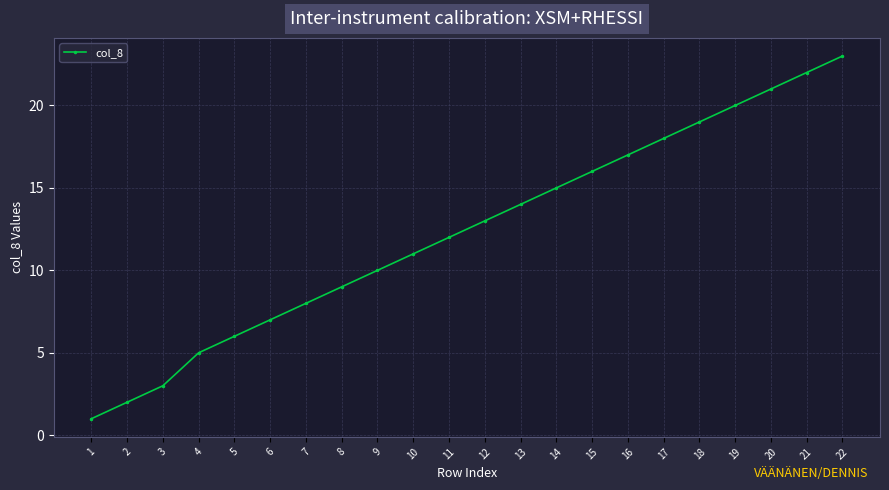

What is the ratio of the value at 14 to the value at 21?

0.7